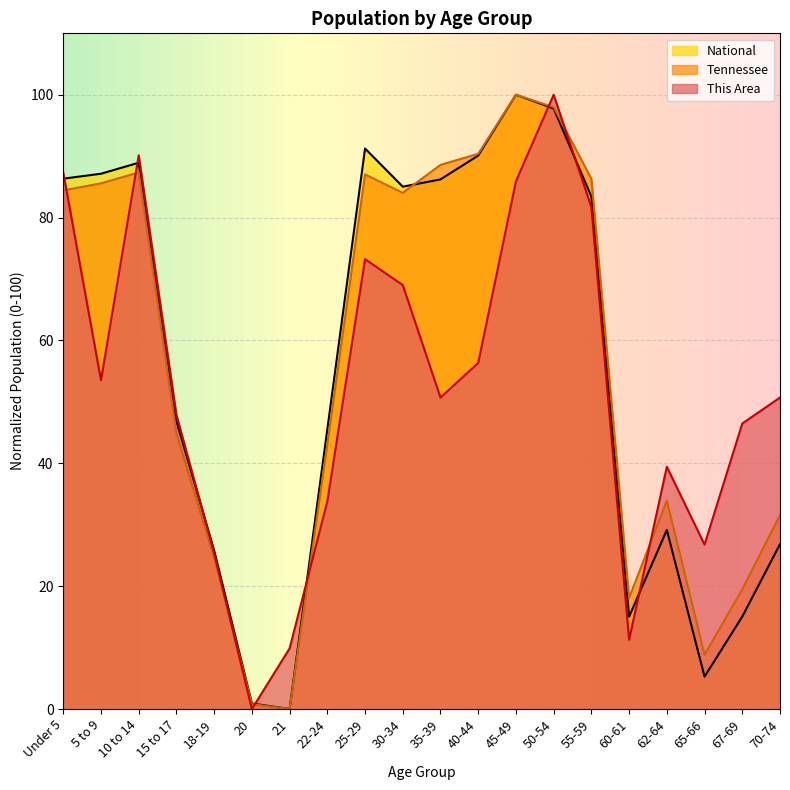

How many distinct data groups are displayed?

3